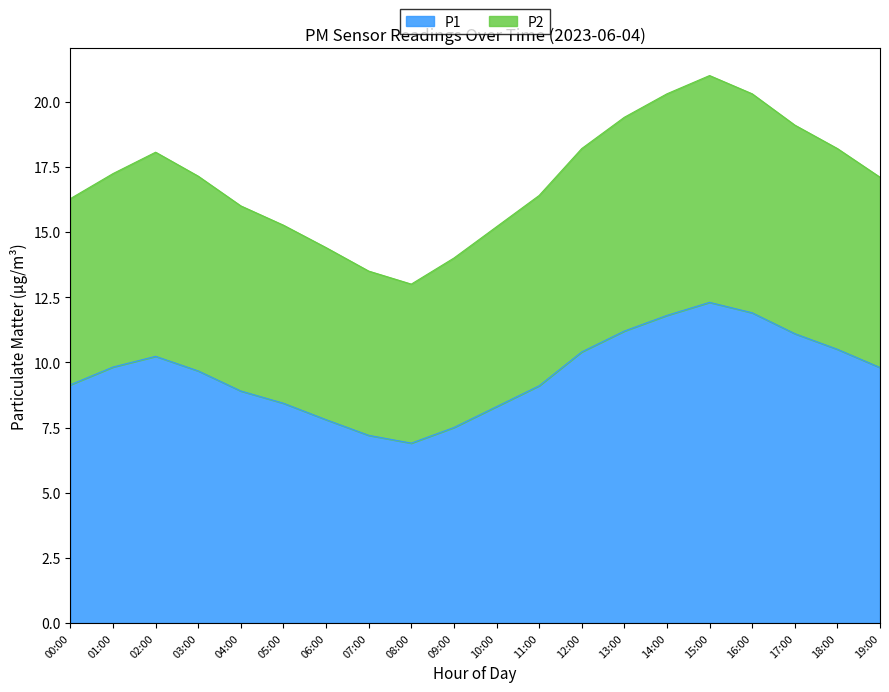

Does the chart display data point markers on the line(s)?

No